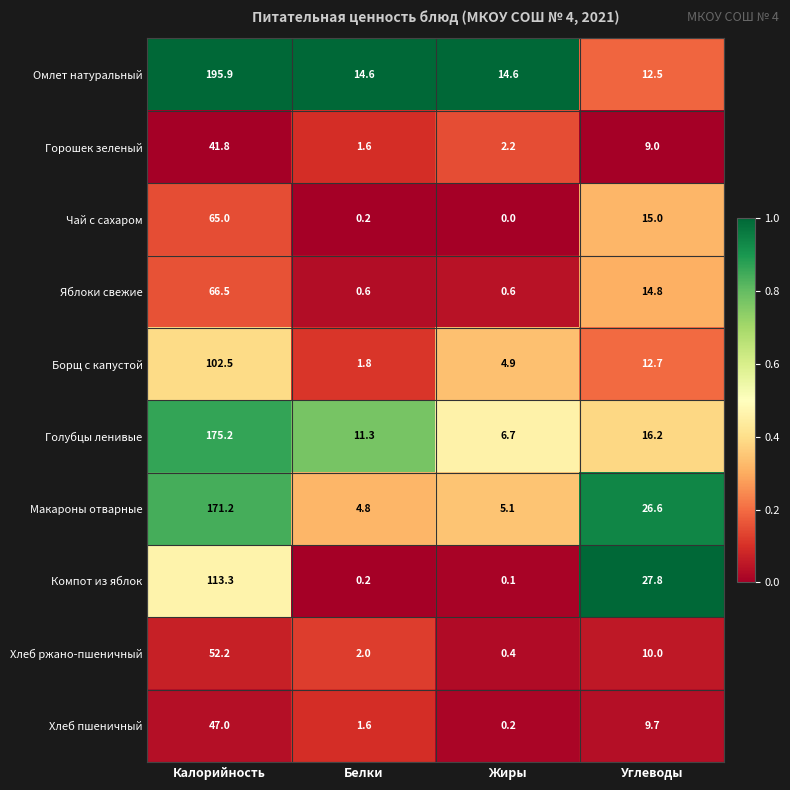

At which category is the sum across all series the highest?

Калорийность